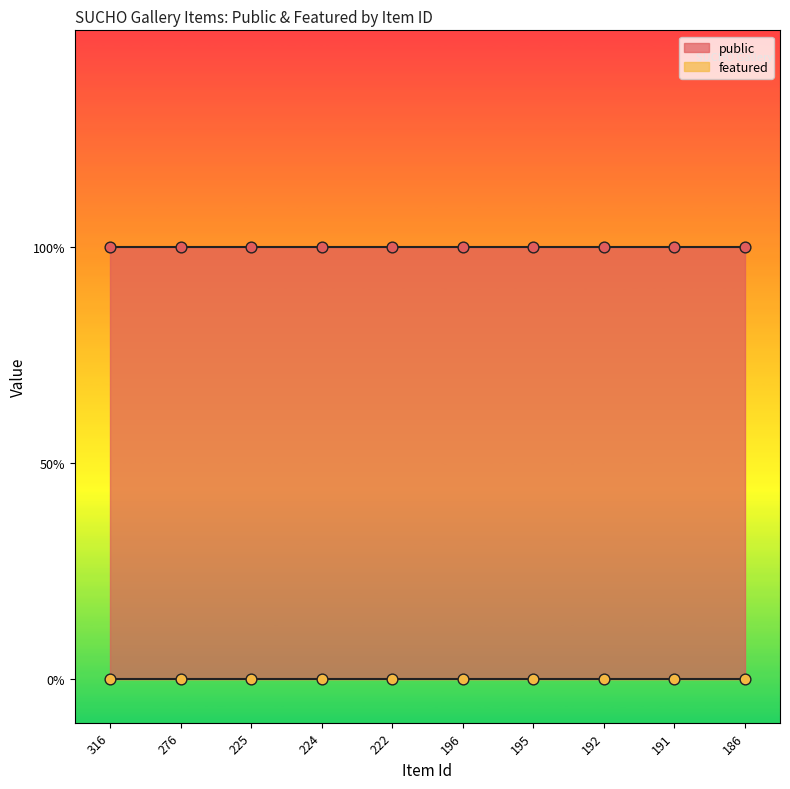

What are all the series names shown in the legend?

public, featured